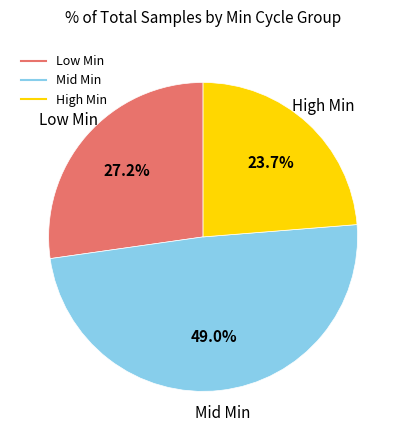

Is there a majority slice in this chart?

No